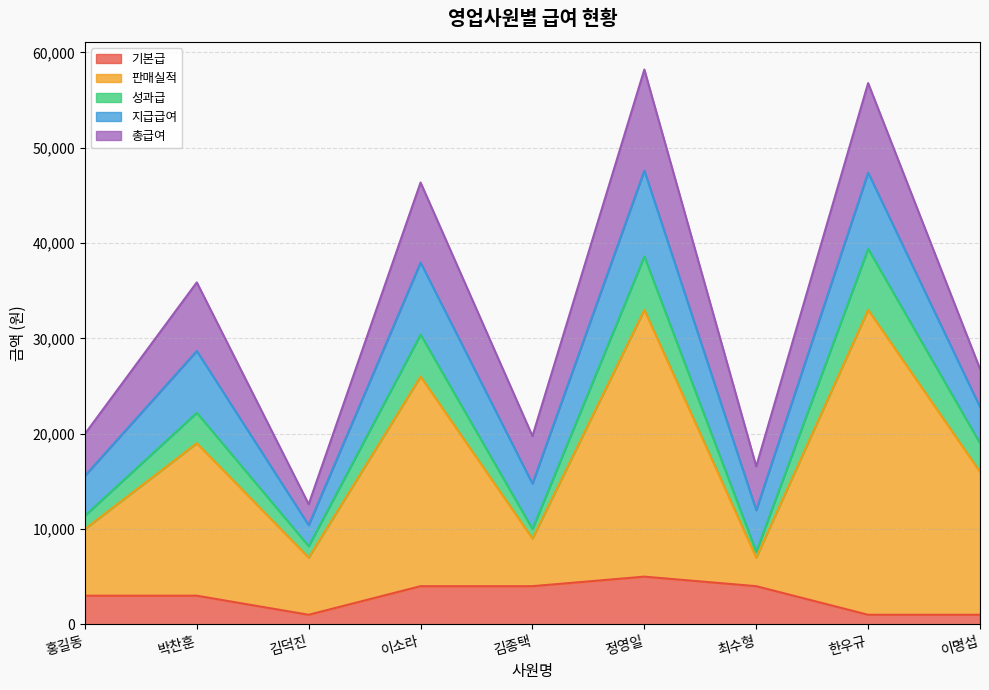

What is the sum of the 기본급 values at 홍길동 and 이소라?

7000